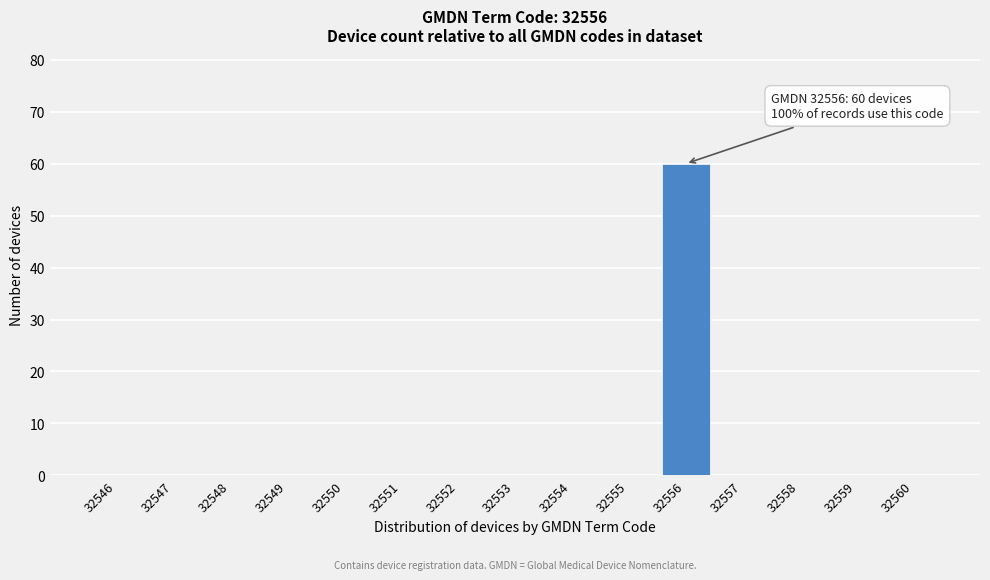

Reading left to right, list all the values displayed in this chart.

32546=0	32547=0	32548=0	32549=0	32550=0	32551=0	32552=0	32553=0	32554=0	32555=0	32556=60	32557=0	32558=0	32559=0	32560=0